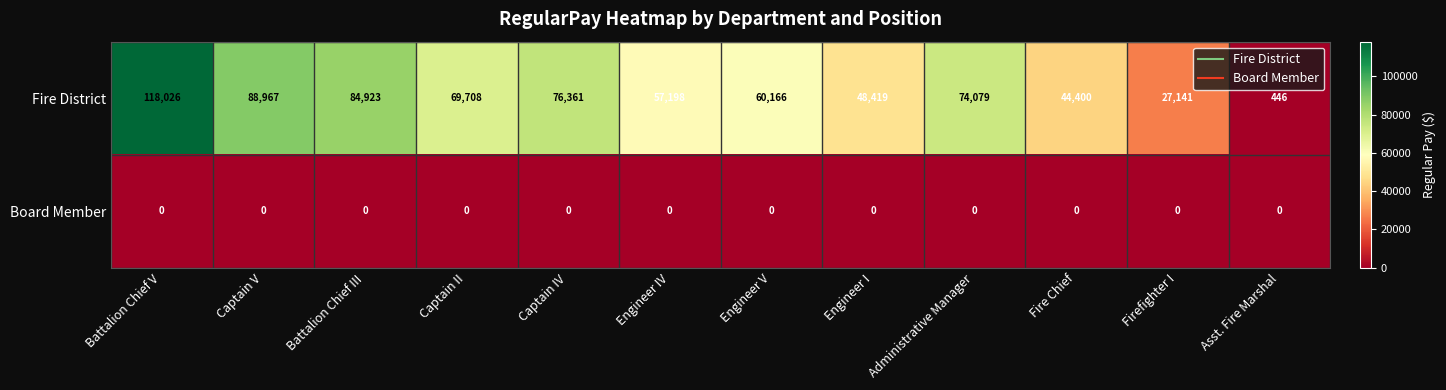

What is the approximate value of Fire District at Asst. Fire Marshal?

446